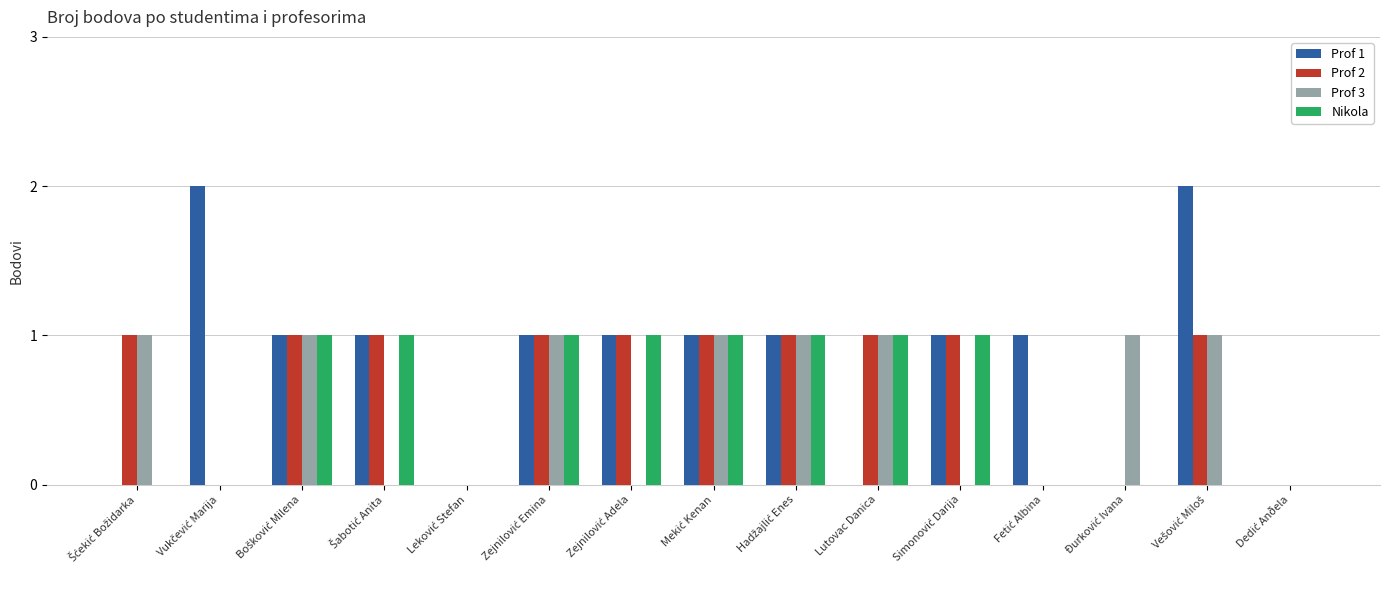

Are the bars grouped side by side (vs. stacked)?

Yes